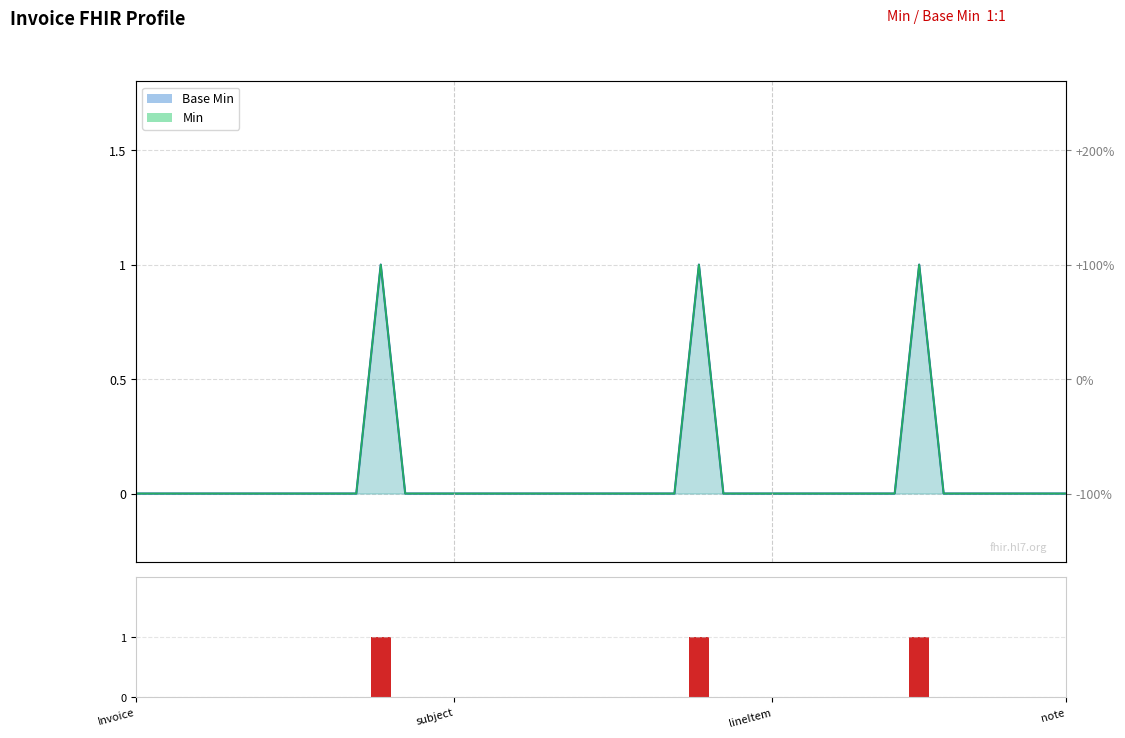

How many values are between 0 and 1?

39